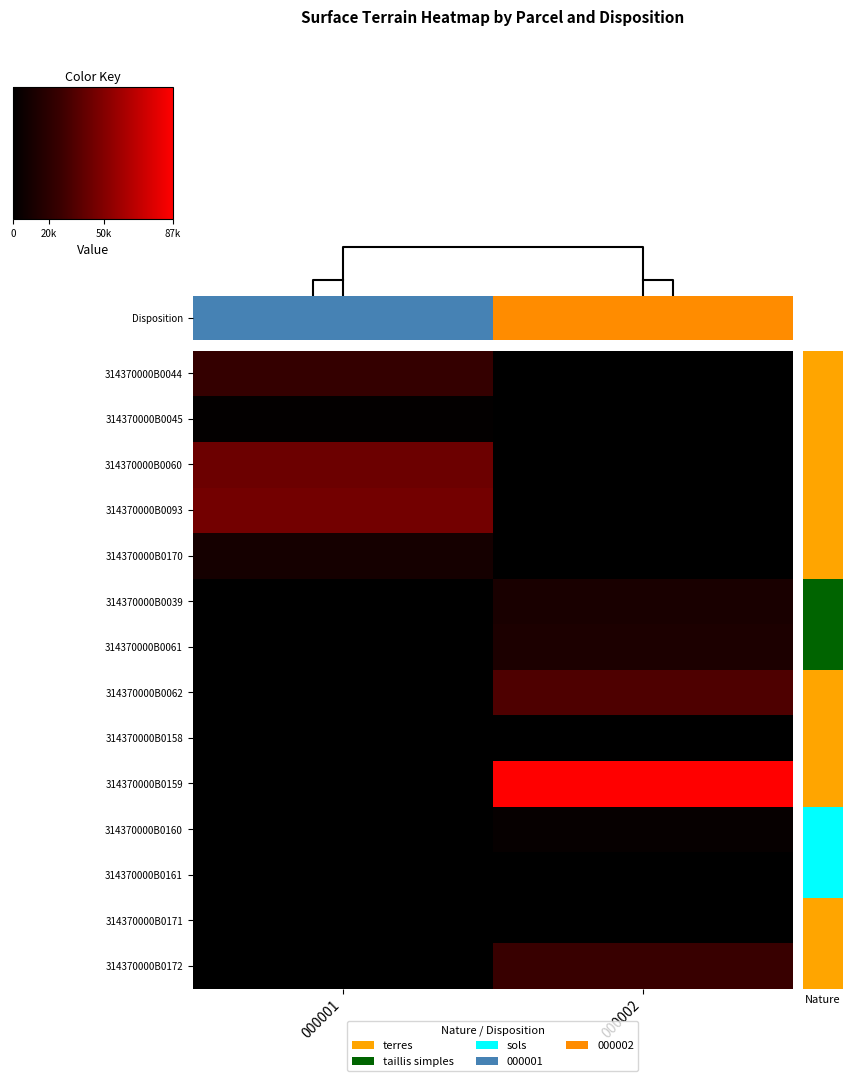

The 314370000B0062 series shows 57583 at 000002. True or false?

False